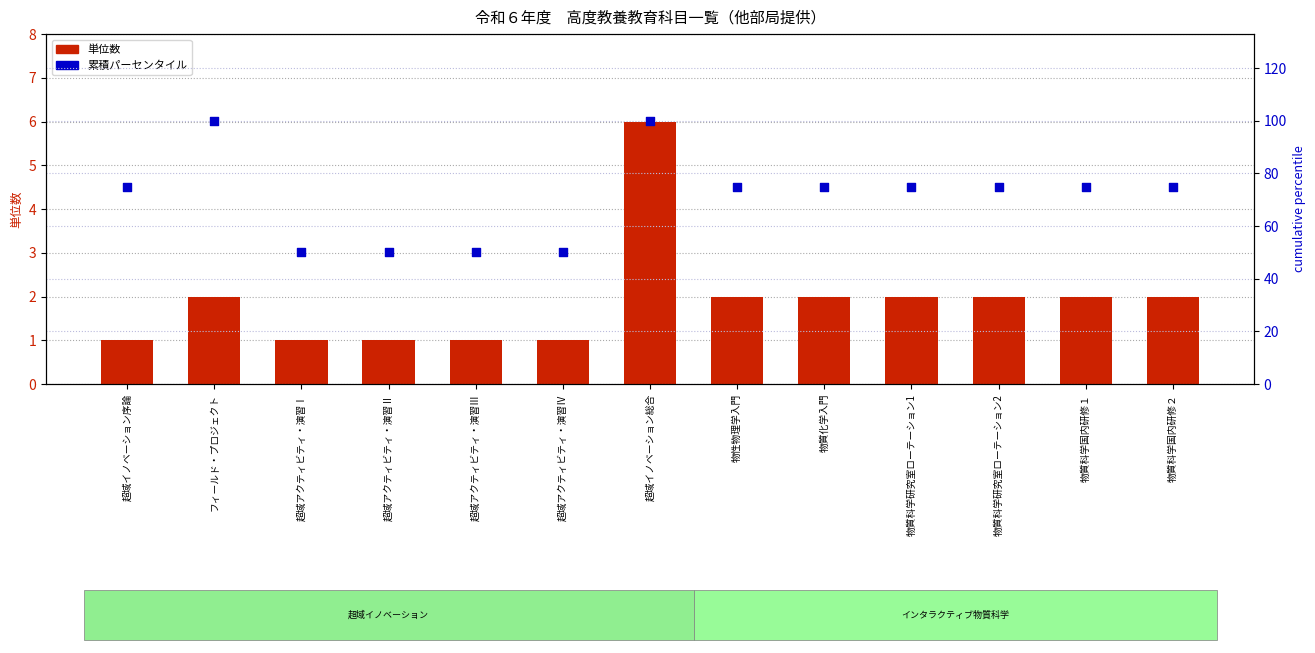

At how many categories does at least one series exceed 8?

13